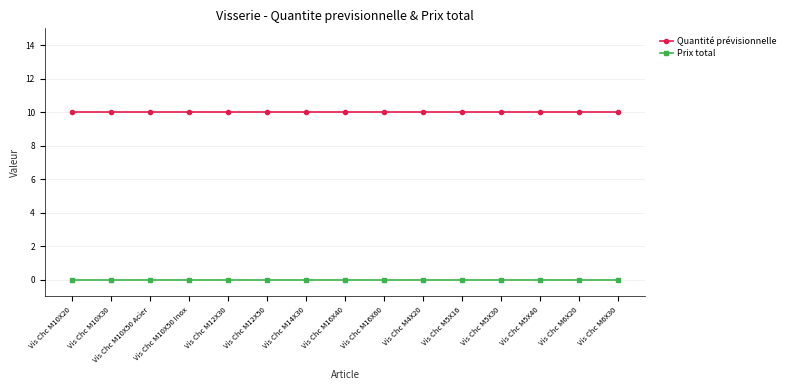

Does the chart display data point markers on the line(s)?

Yes